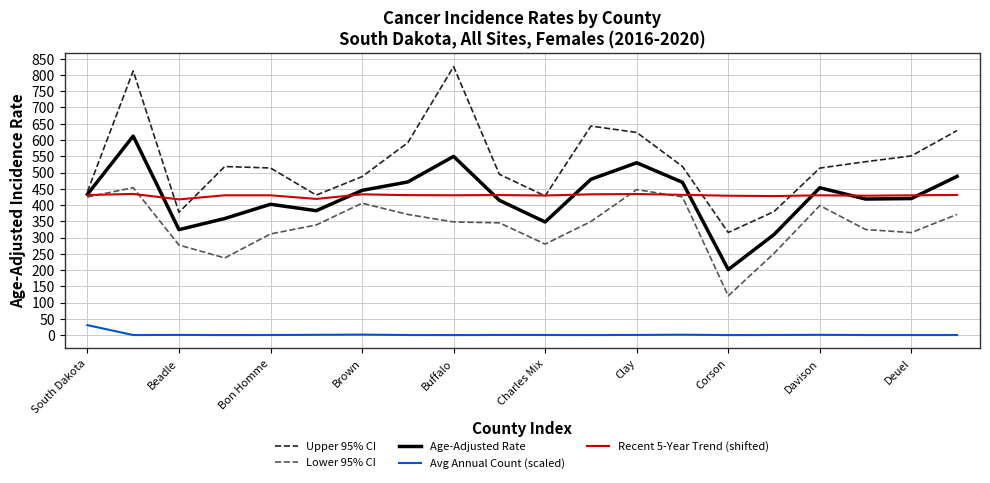

True or false: Lower 95% CI and Avg Annual Count (scaled) cross at least once.

False